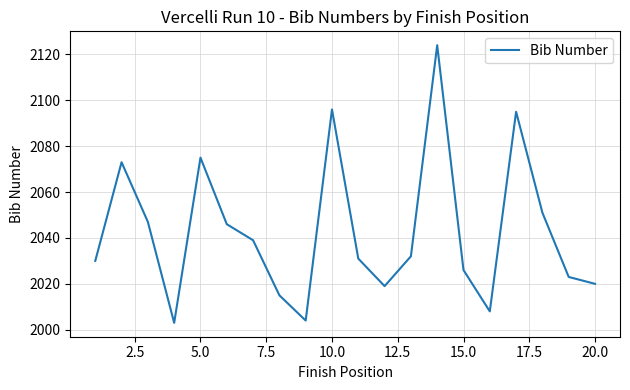

What is the greatest value displayed?

2124